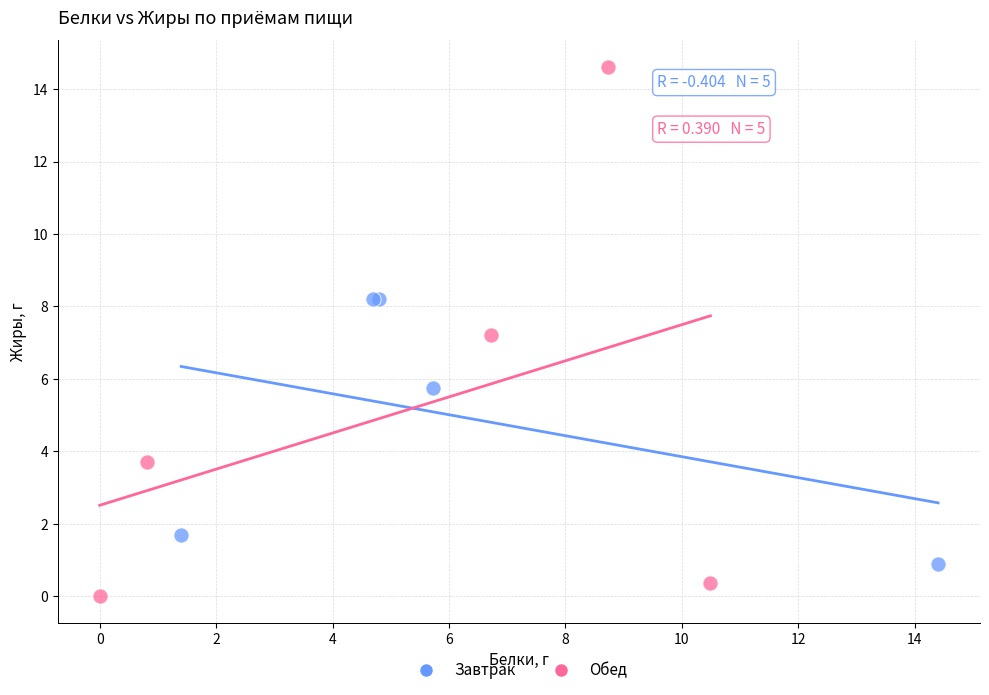

Which series reaches the maximum Y coordinate?

Обед